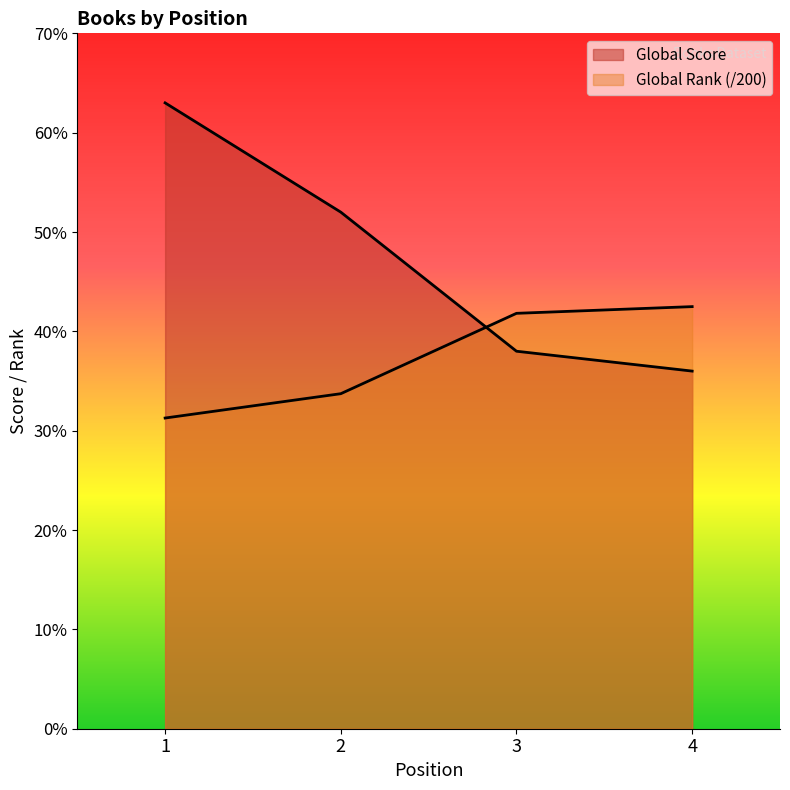

What are all the series names shown in the legend?

Global Score, Global Rank